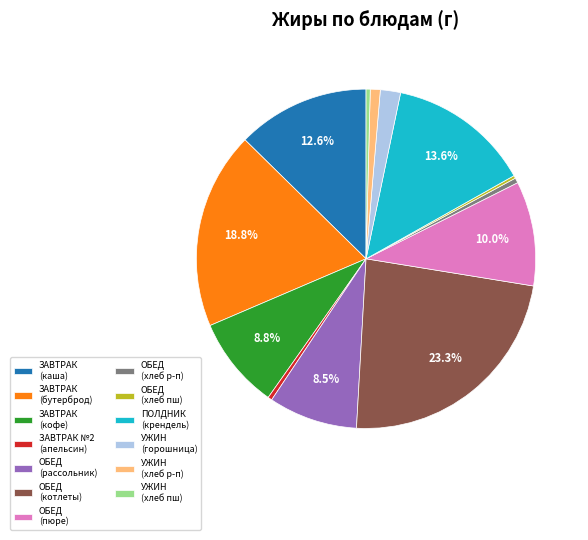

Which has a higher value, ЗАВТРАК №2 (апельсин) or УЖИН (горошница)?

УЖИН (горошница)